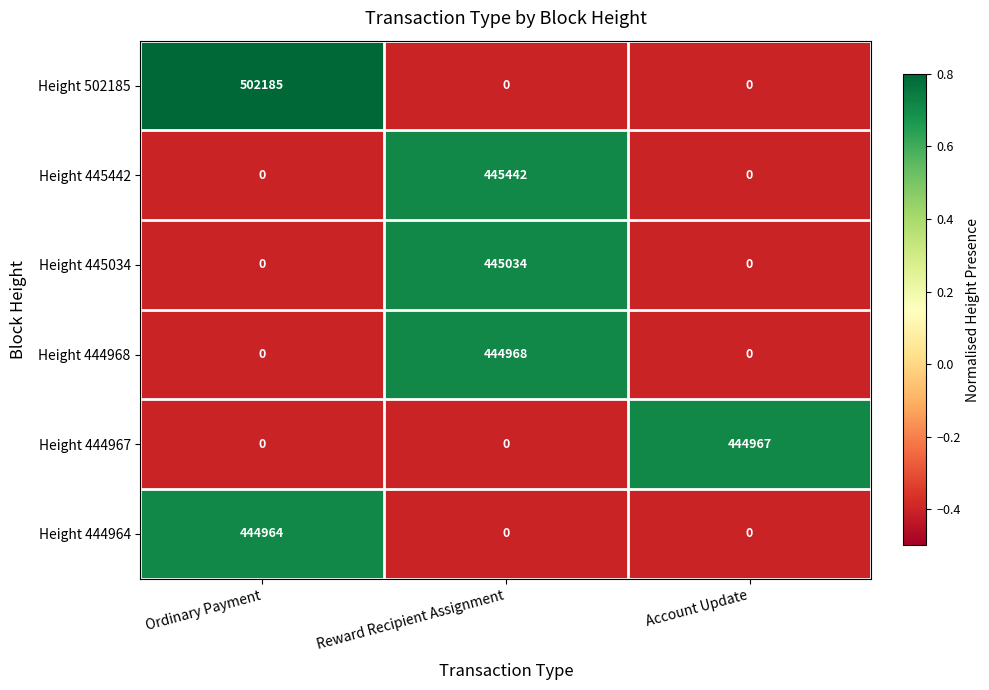

What is the approximate value of Height 445034 at Reward Recipient Assignment, to the nearest 50?

445050